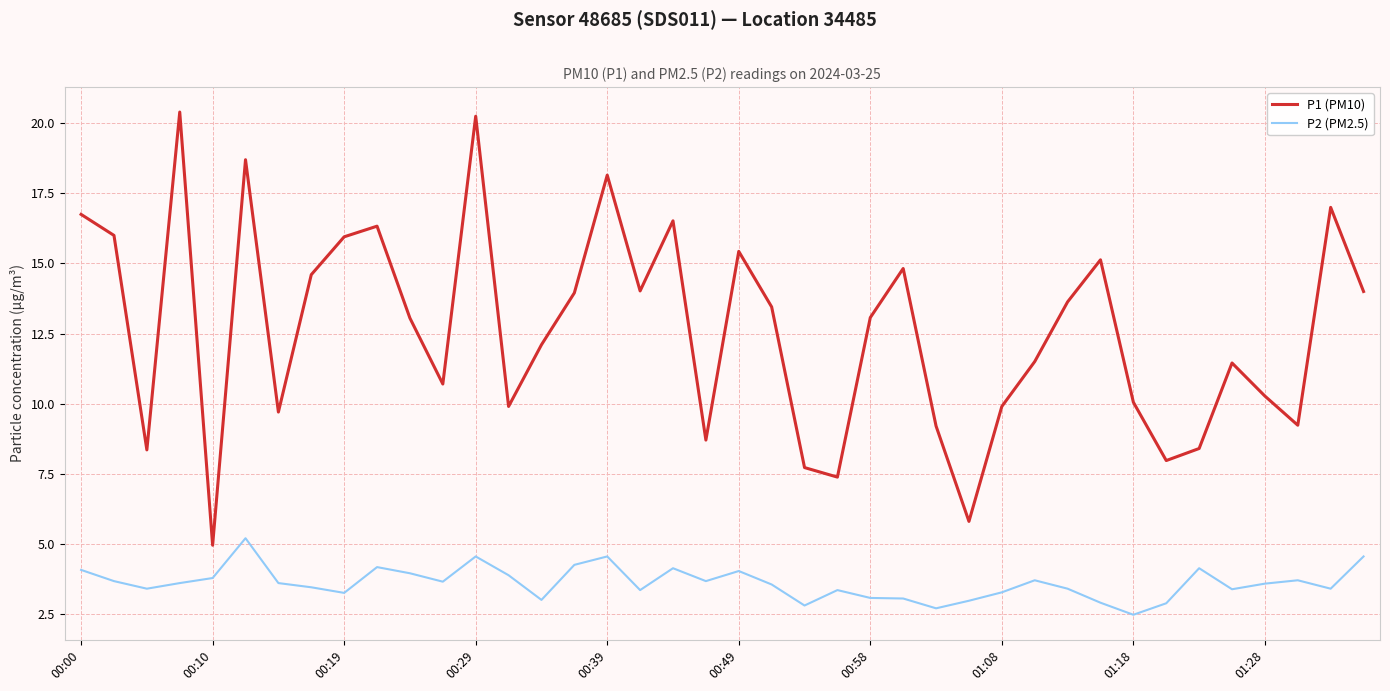

True or false: P1 (PM10) and P2 (PM2.5) intersect in this chart.

False